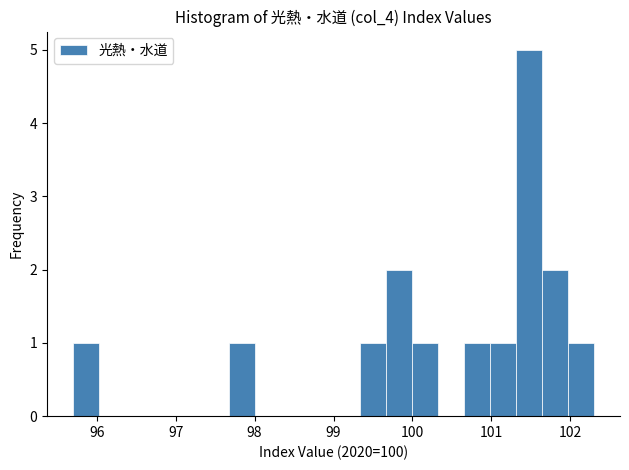

Read against the x-axis, roughly where is the centre of the tallest bar?

101.5